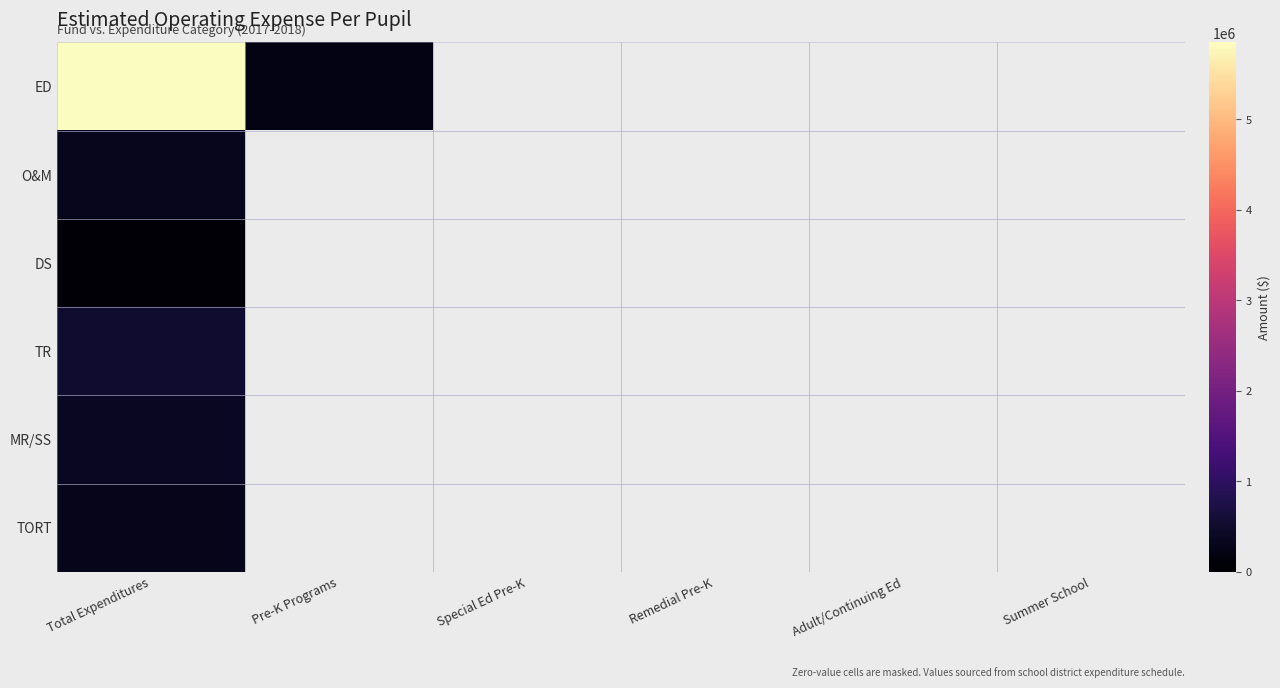

At how many categories does at least one series exceed 3474676?

1